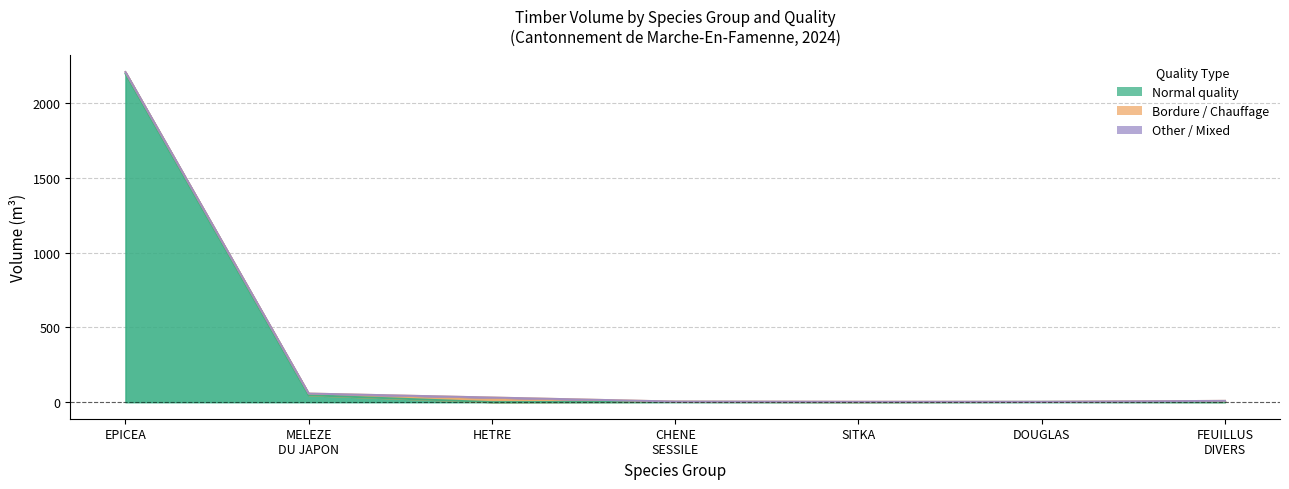

What is the greatest value displayed?

1969.6